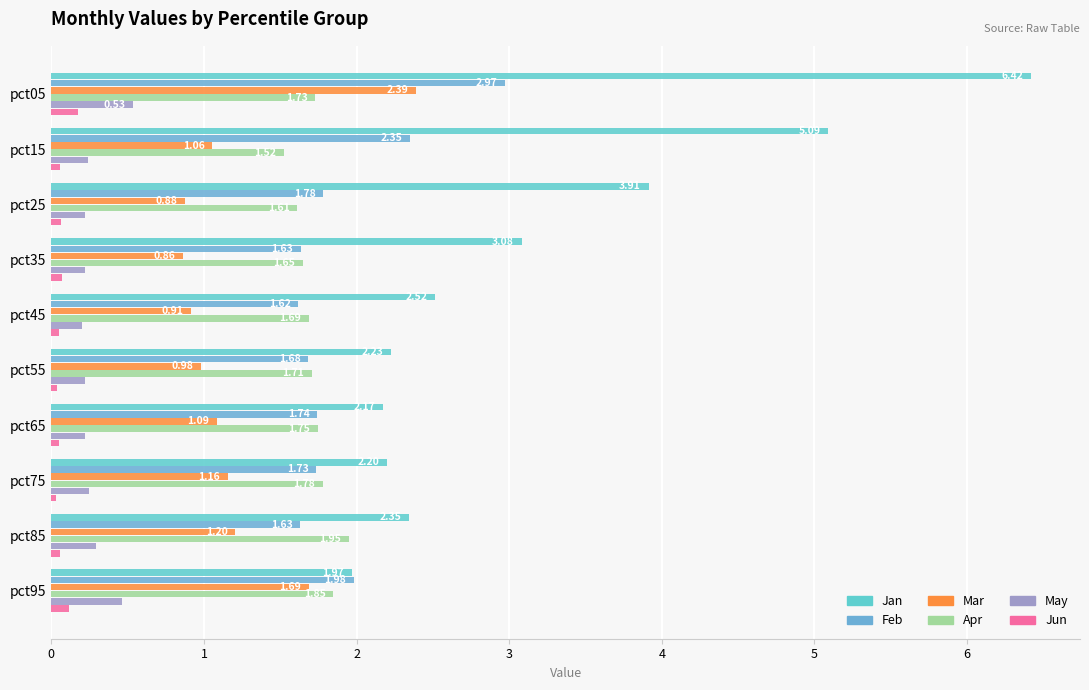

Count the number of data series in this chart.

6